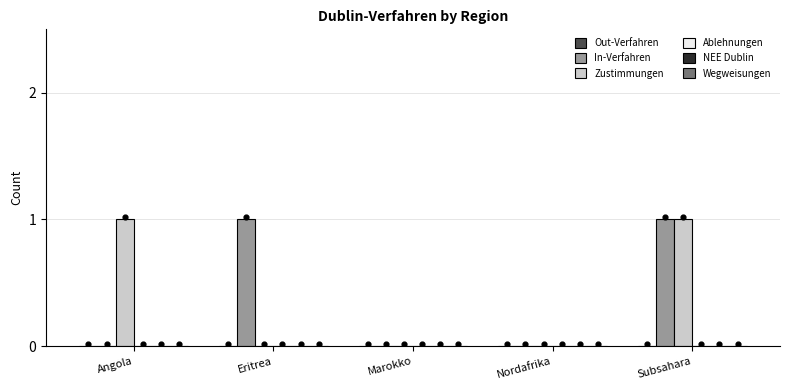

At how many categories does at least one series exceed 0?

3